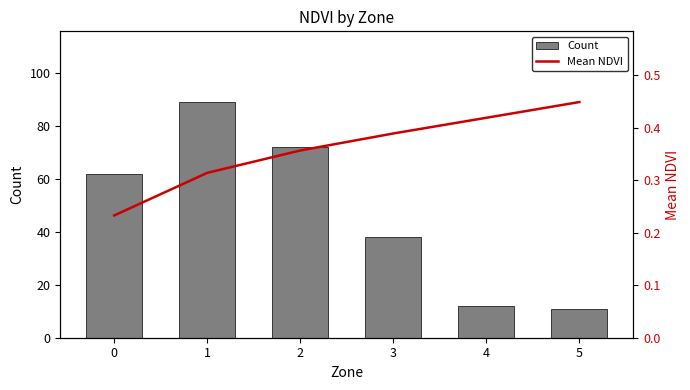

What are all the series names shown in the legend?

Count, Mean NDVI